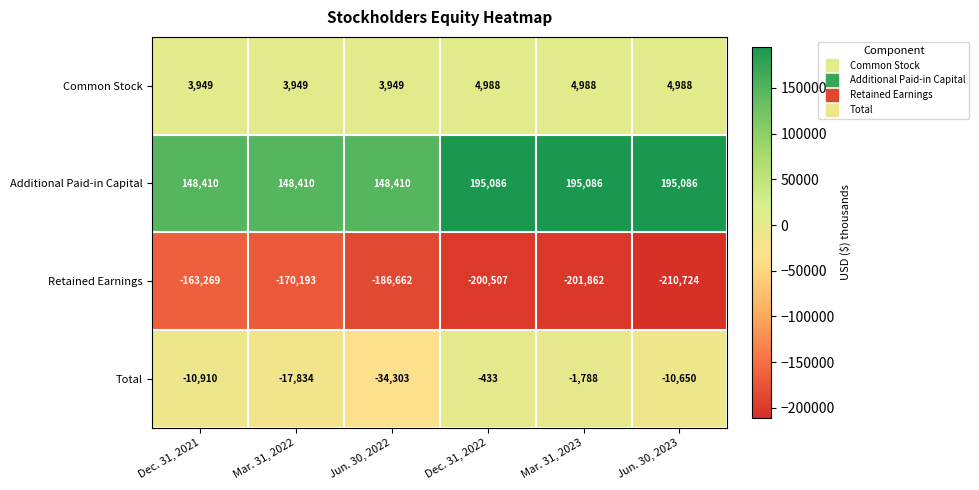

Reading left to right, list all the values displayed in this chart.

Common Stock: 3949	3949	3949	4988	4988	4988
Additional Paid-in Capital: 148410	148410	148410	195086	195086	195086
Retained Earnings: -163269	-170193	-186662	-200507	-201862	-210724
Total: -10910	-17834	-34303	-433	-1788	-10650